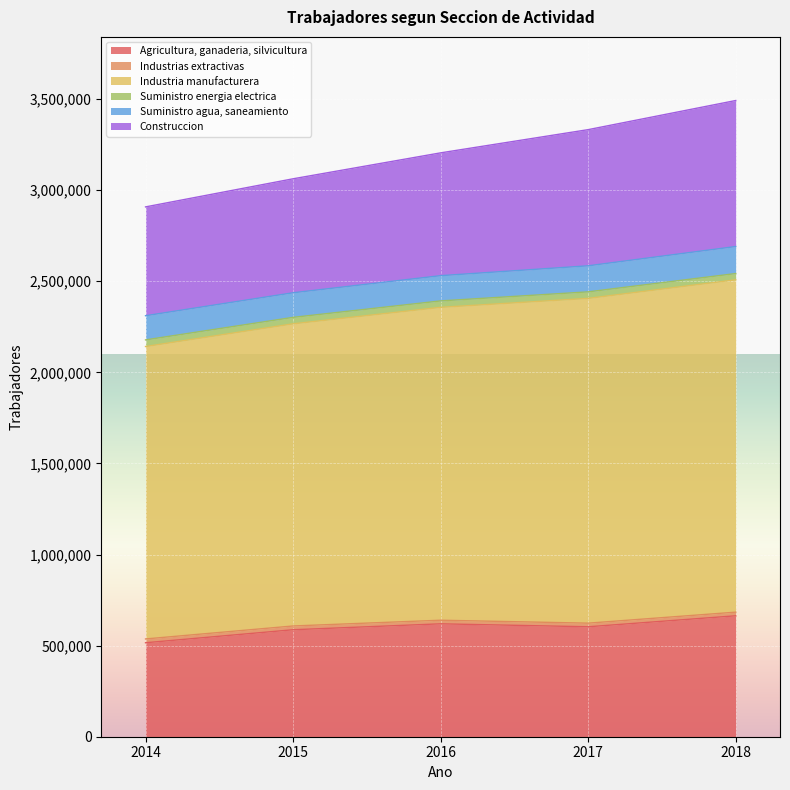

The Industrias extractivas series shows 12036 at 2016. True or false?

False